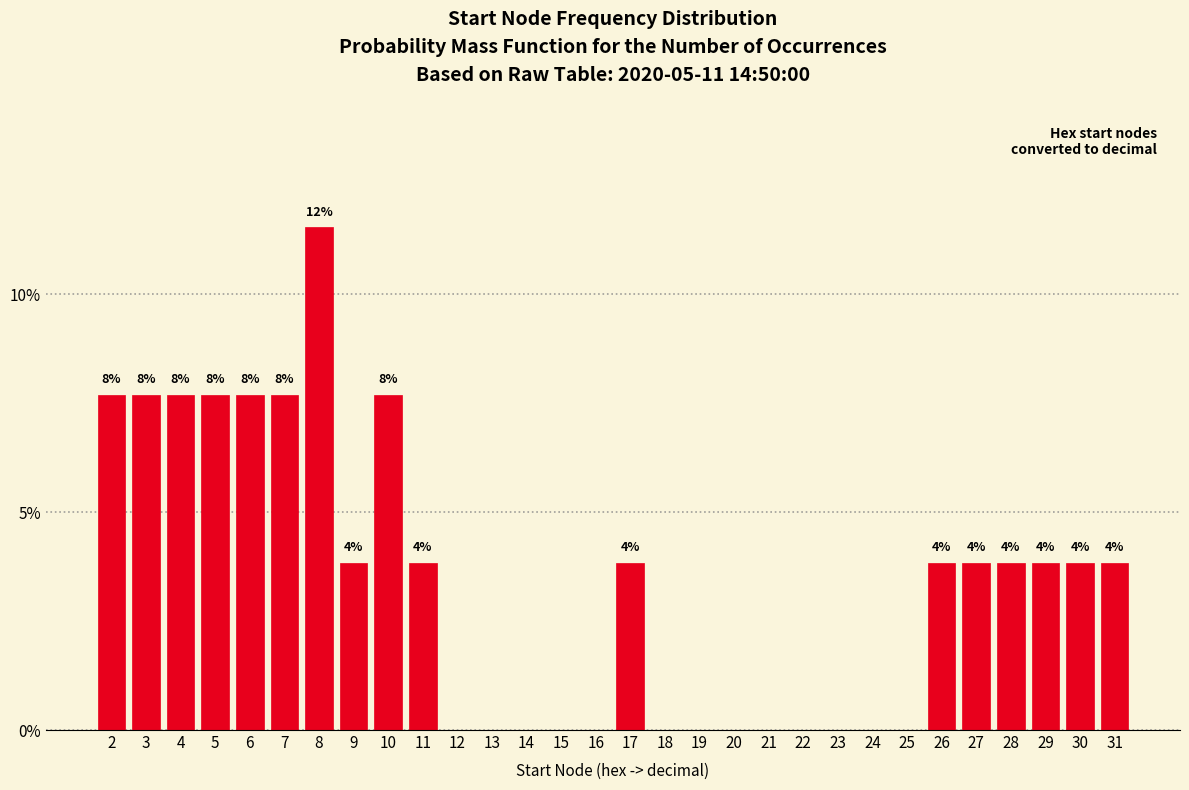

Are the bars horizontal?

No